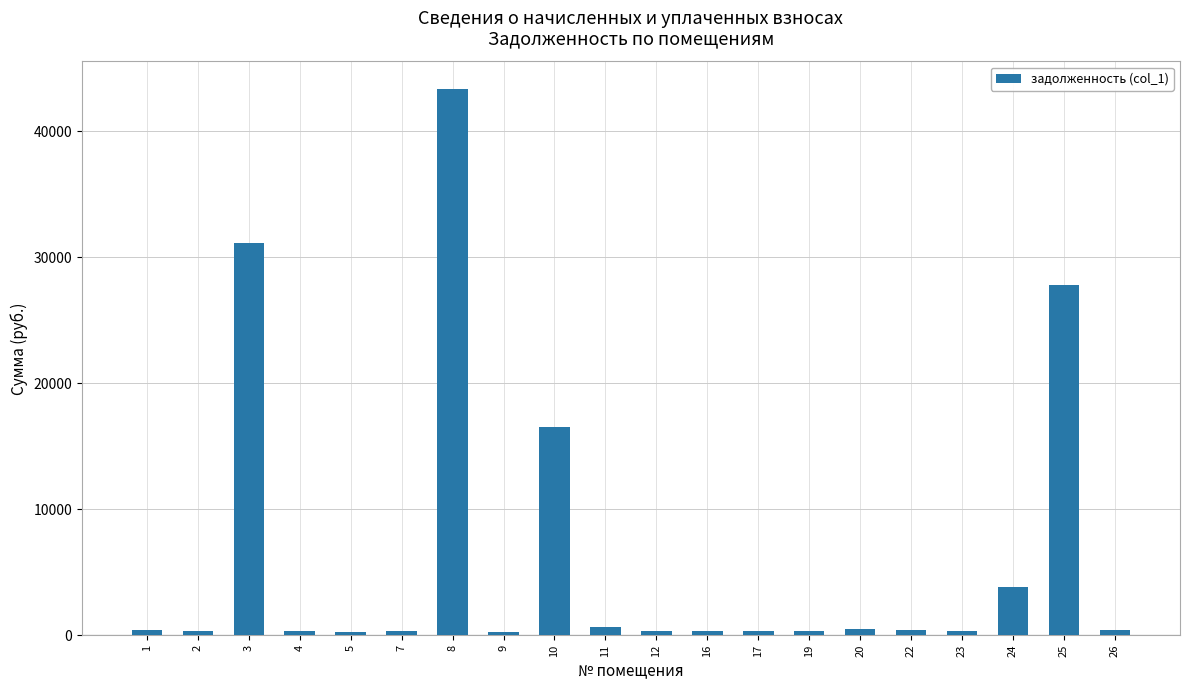

The value at 24 is 6328.0. True or false?

False